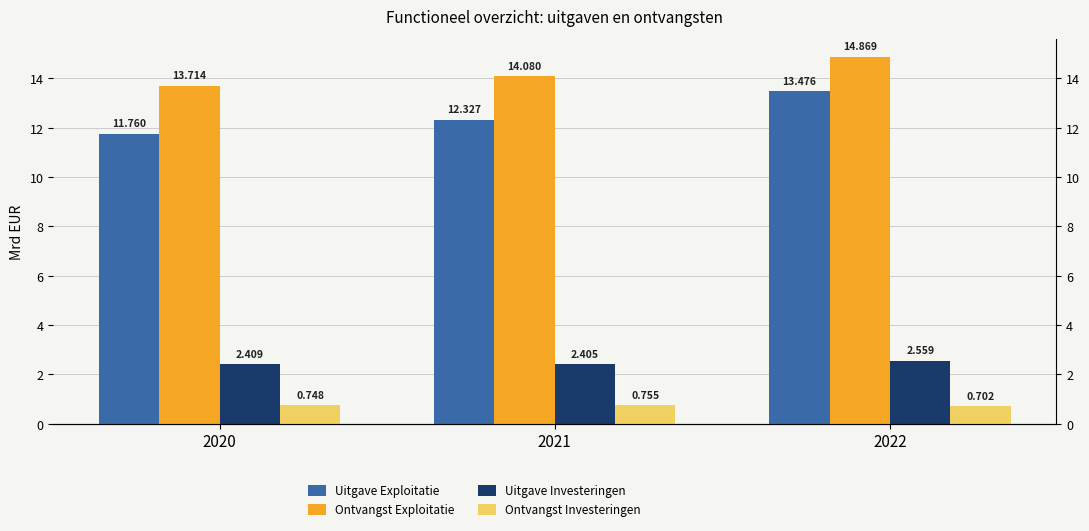

Which category has the highest value in the Uitgave Exploitatie series?

2022